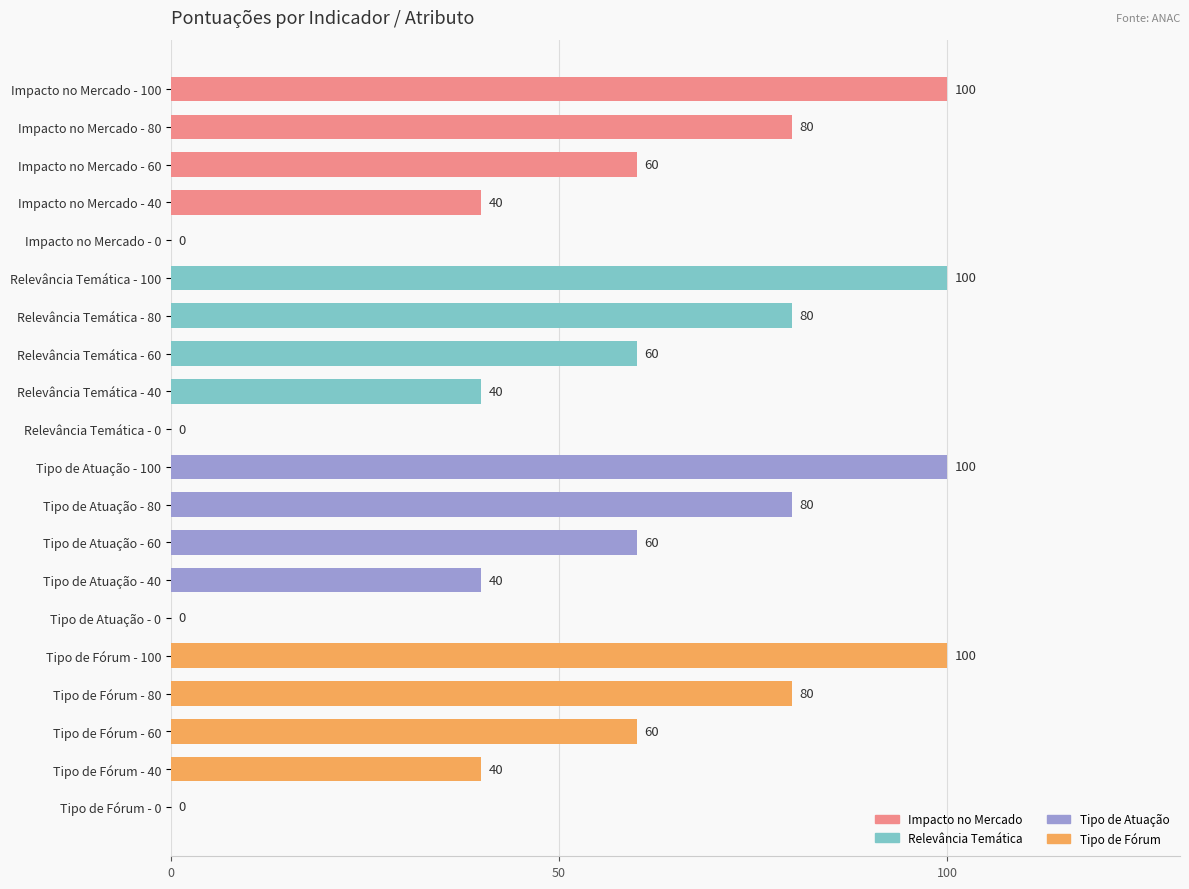

Read the value at Tipo de Fórum - 80, to the nearest 50.

100